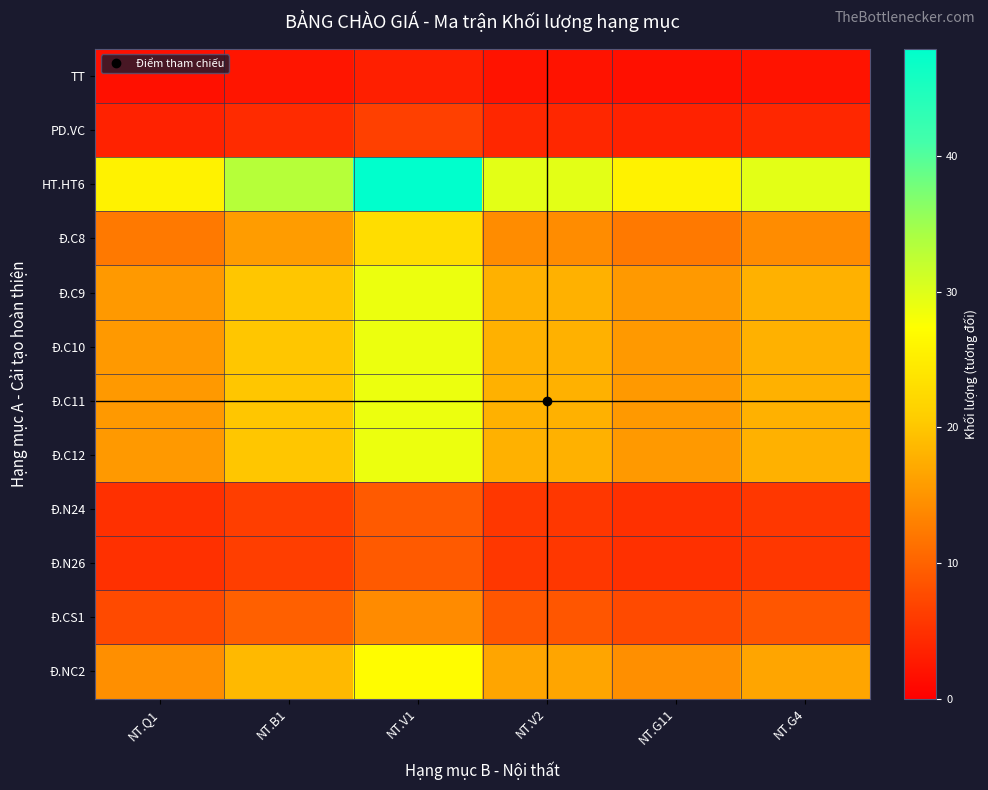

Reading right to left, transcribe all the data shown in this chart.

TT: NT.G4=2.0	NT.G11=1.7	NT.V2=2.0	NT.V1=3.2	NT.B1=2.2	NT.Q1=1.7
PD.VC: NT.G4=4.0	NT.G11=3.5	NT.V2=4.0	NT.V1=6.5	NT.B1=4.5	NT.Q1=3.5
HT.HT6: NT.G4=29.7	NT.G11=25.7	NT.V2=29.7	NT.V1=47.9	NT.B1=33.2	NT.Q1=25.7
Đ.C8: NT.G4=14.1	NT.G11=12.2	NT.V2=14.1	NT.V1=22.8	NT.B1=15.8	NT.Q1=12.2
Đ.C9: NT.G4=17.9	NT.G11=15.5	NT.V2=17.9	NT.V1=28.9	NT.B1=20.0	NT.Q1=15.5
Đ.C10: NT.G4=17.9	NT.G11=15.5	NT.V2=17.9	NT.V1=28.9	NT.B1=20.0	NT.Q1=15.5
Đ.C11: NT.G4=17.9	NT.G11=15.5	NT.V2=17.9	NT.V1=28.9	NT.B1=20.0	NT.Q1=15.5
Đ.C12: NT.G4=17.9	NT.G11=15.5	NT.V2=17.9	NT.V1=28.9	NT.B1=20.0	NT.Q1=15.5
Đ.N24: NT.G4=5.7	NT.G11=4.9	NT.V2=5.7	NT.V1=9.1	NT.B1=6.3	NT.Q1=4.9
Đ.N26: NT.G4=5.7	NT.G11=4.9	NT.V2=5.7	NT.V1=9.1	NT.B1=6.3	NT.Q1=4.9
Đ.CS1: NT.G4=8.7	NT.G11=7.5	NT.V2=8.7	NT.V1=14.1	NT.B1=9.7	NT.Q1=7.5
Đ.NC2: NT.G4=16.7	NT.G11=14.5	NT.V2=16.7	NT.V1=27.0	NT.B1=18.7	NT.Q1=14.5